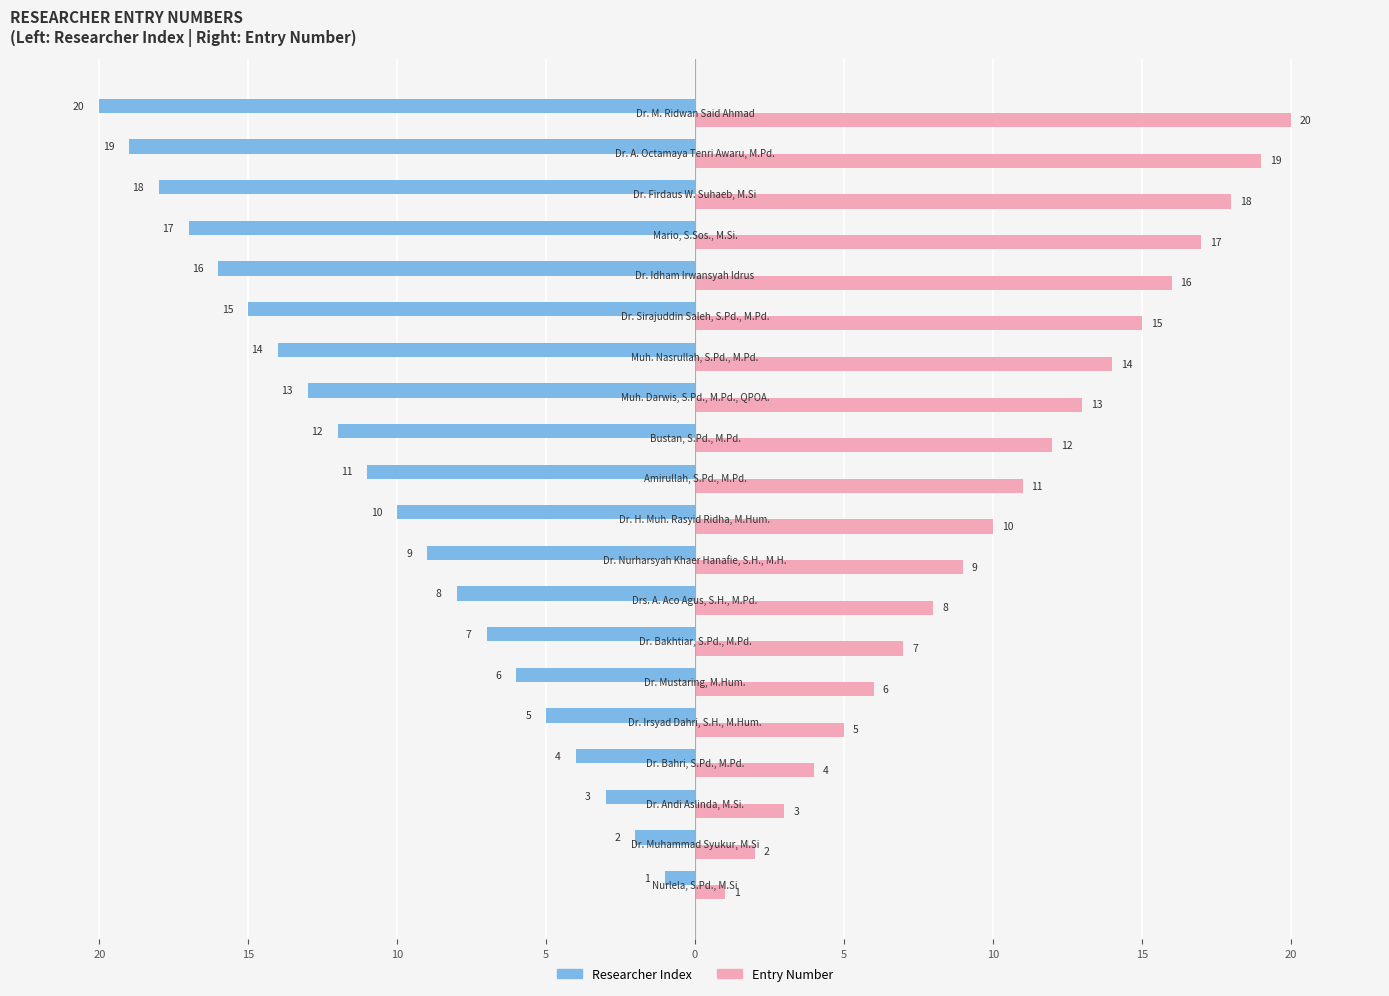

List the series in order of their peak value, highest first.

Entry Number, Researcher Index